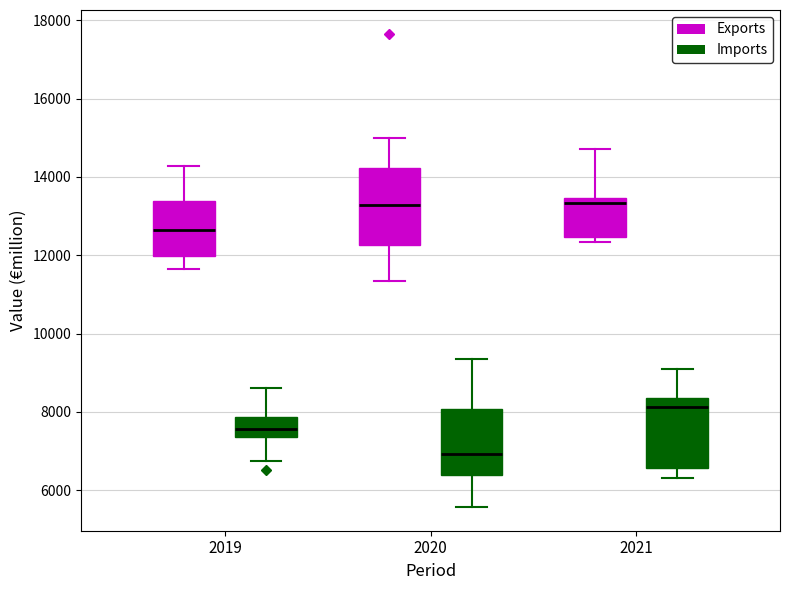

Where is the upper edge of the box for 2020 (Imports) on the y-axis? The values are not printed on the chart, so give them approximately, as read against the axis.

8000